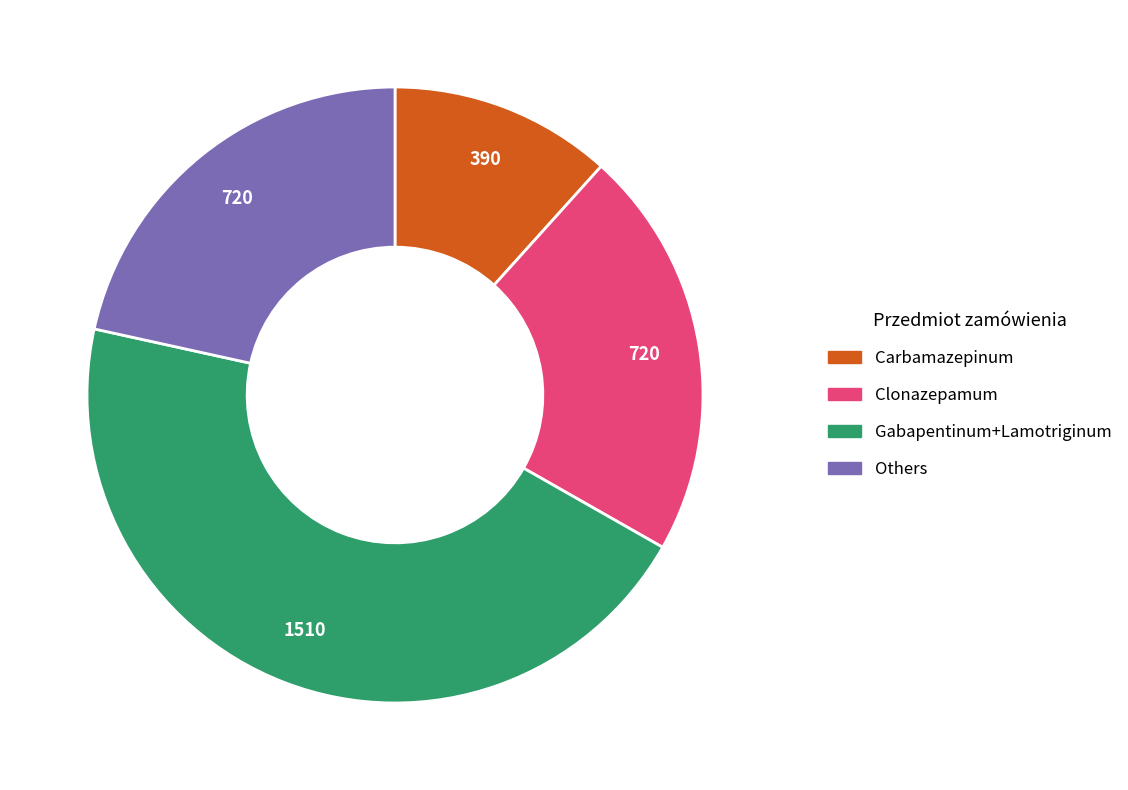

Is there a majority slice in this chart?

No